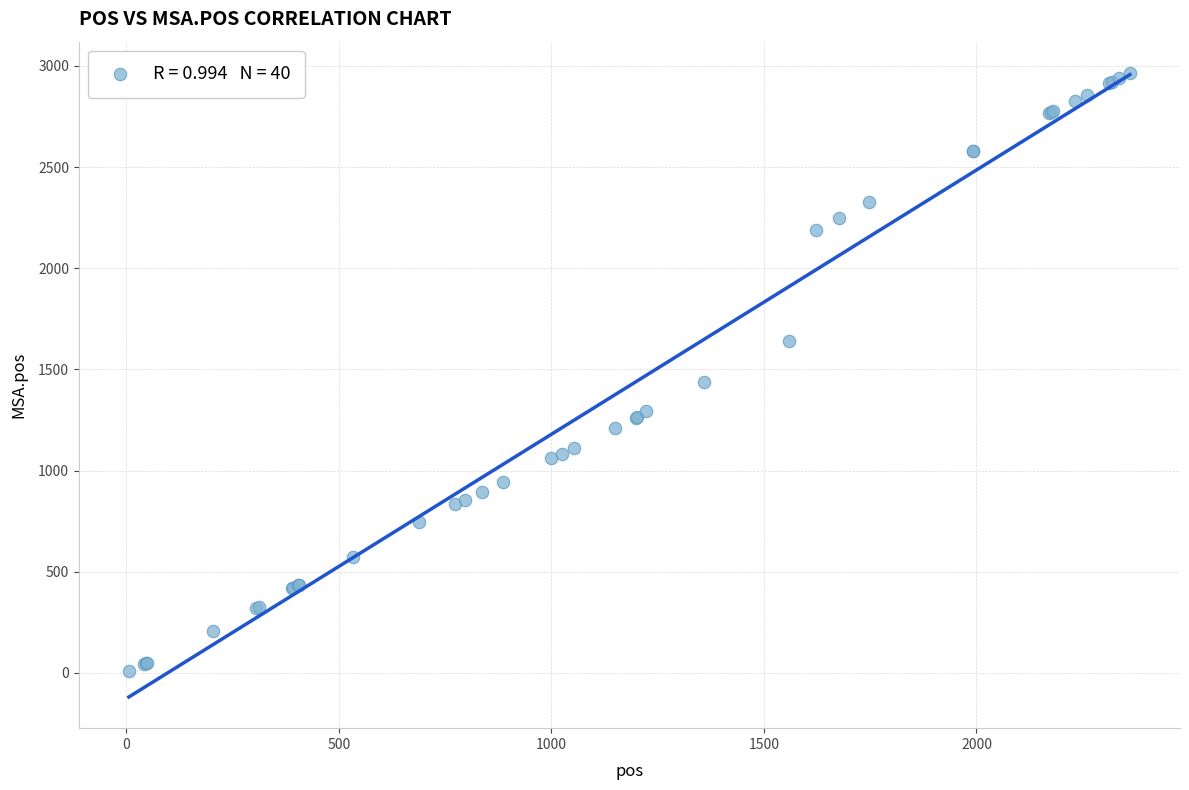

What Y value in the scatter plot is closest to 1486?

1437